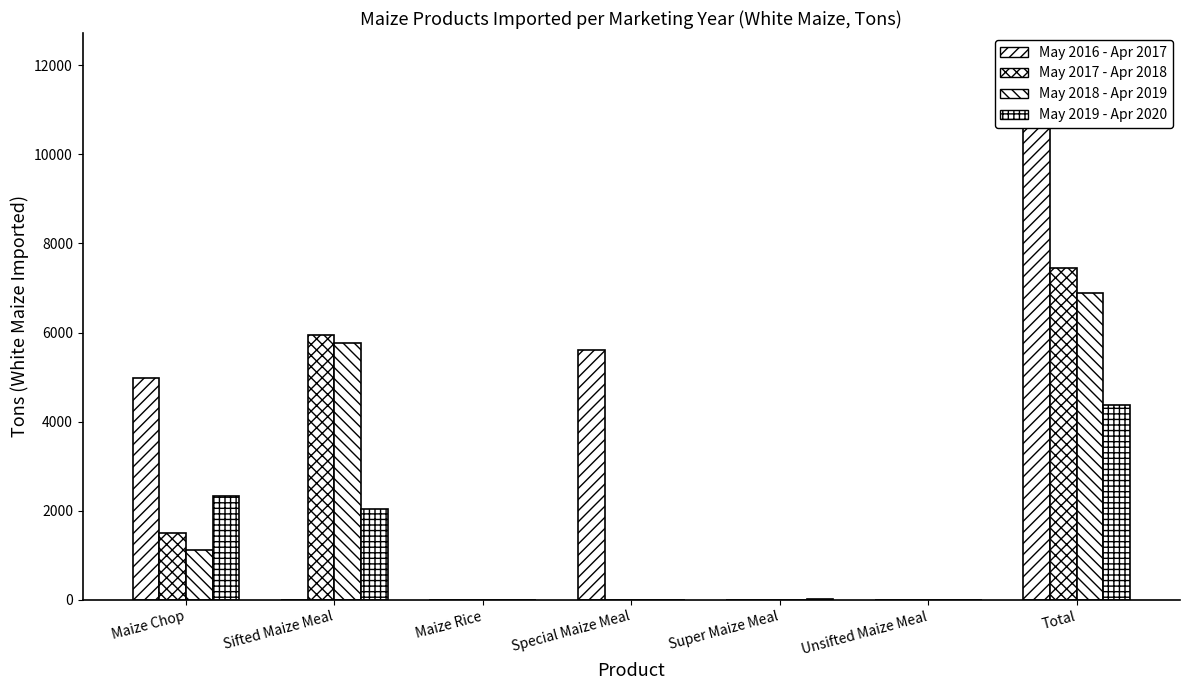

At which category is the sum across all series the highest?

Total